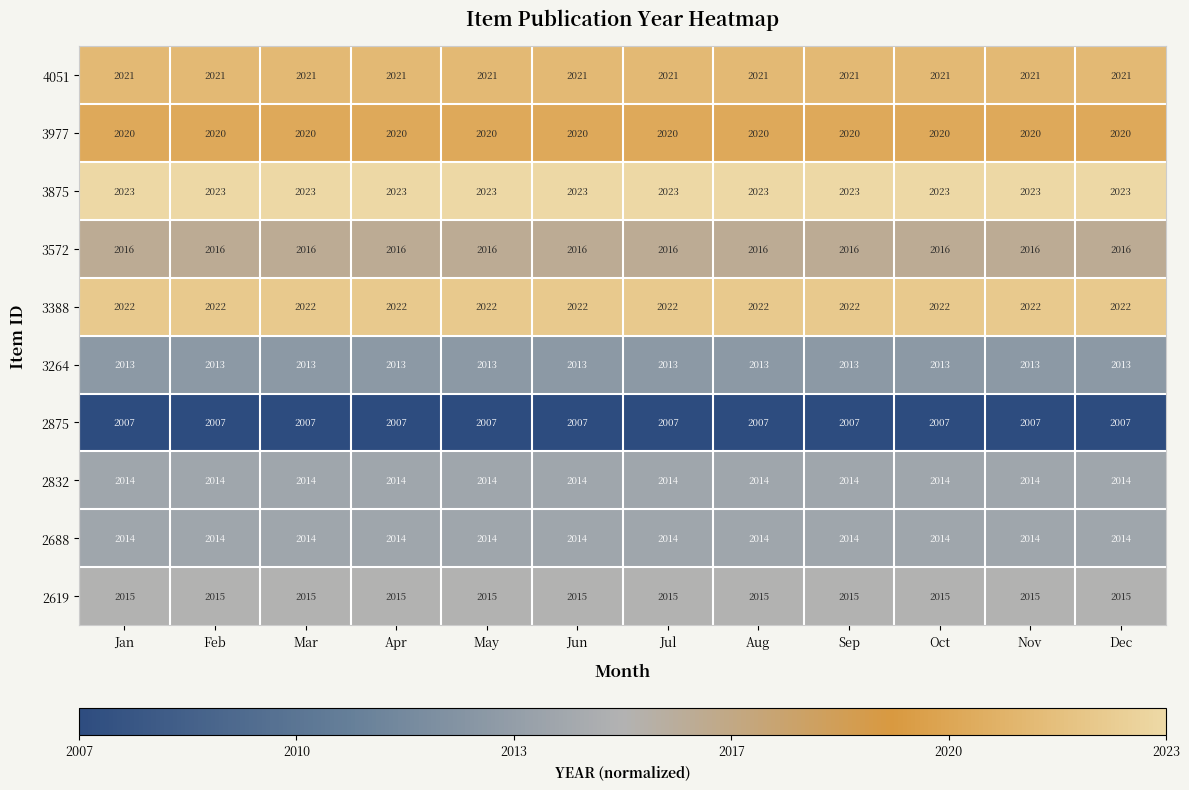

What is the minimum value shown in the chart?

2007